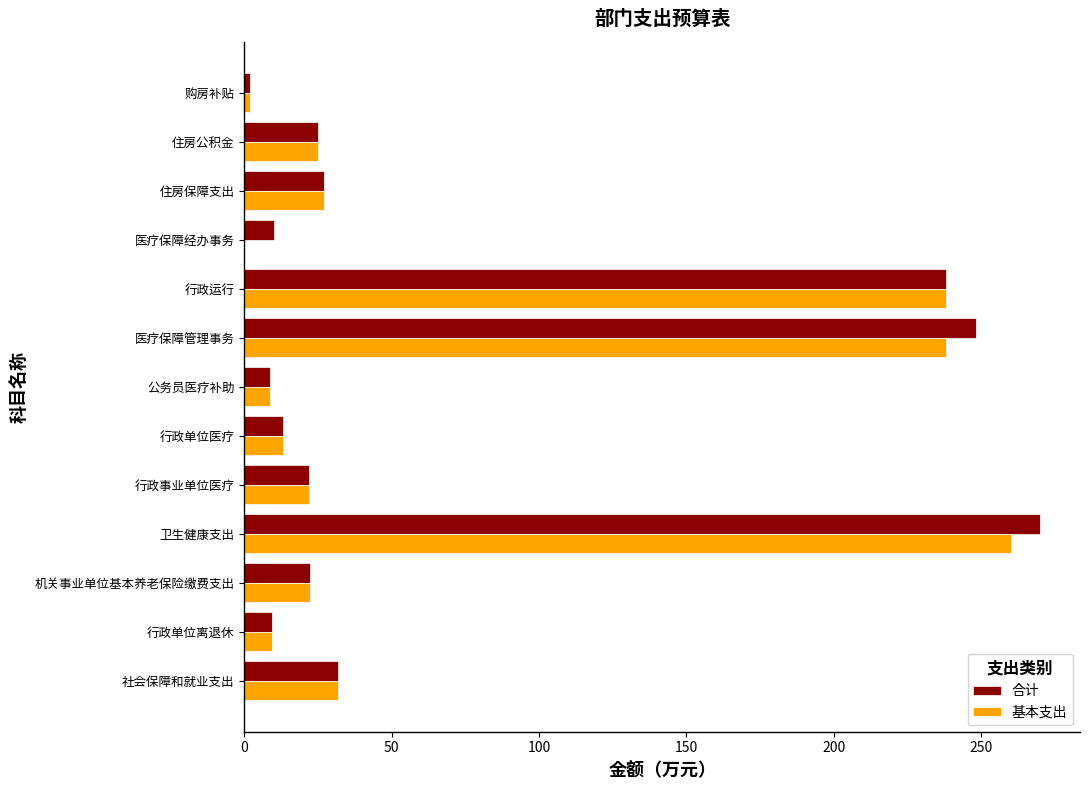

What is the average value of the 基本支出 series?

69.0